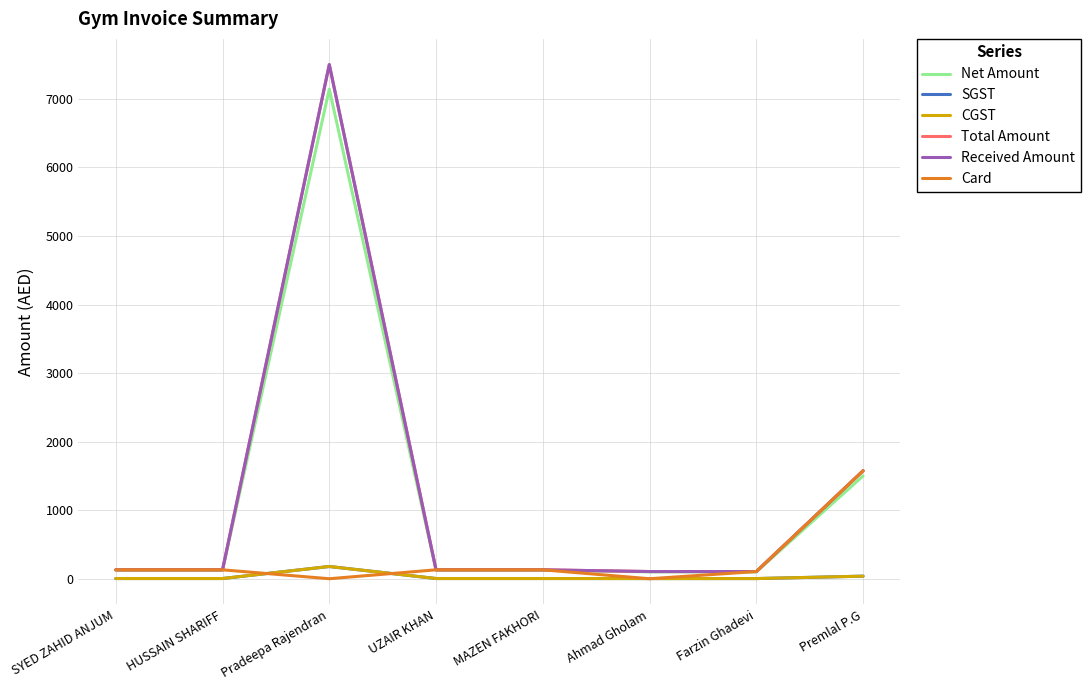

What is the approximate value of Received Amount at Ahmad Gholam?

105.0